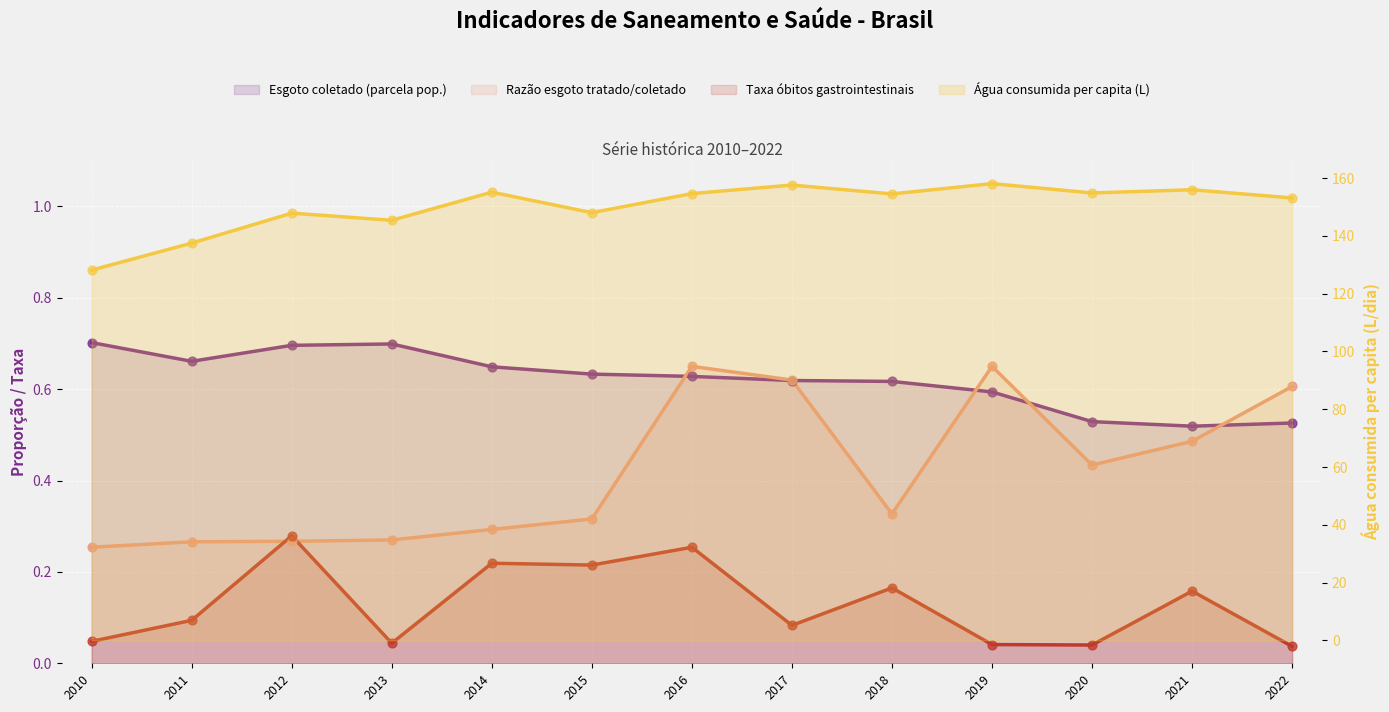

Which series has the largest total across all categories?

Água consumida per capita (L)